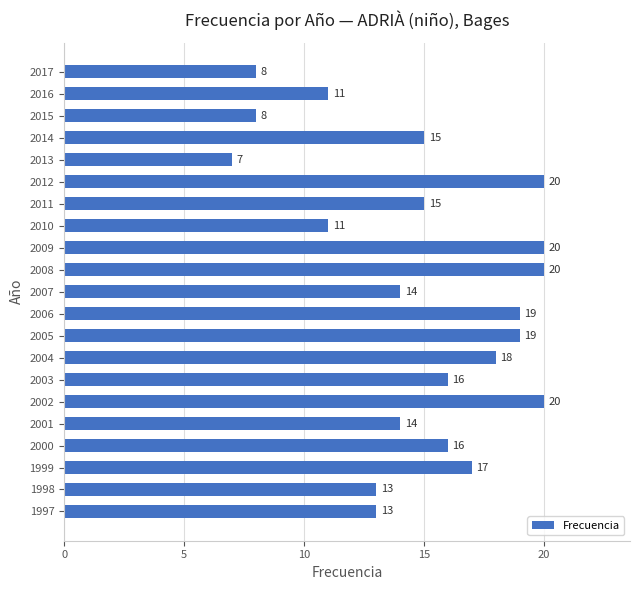

What is the sum of all values?

314